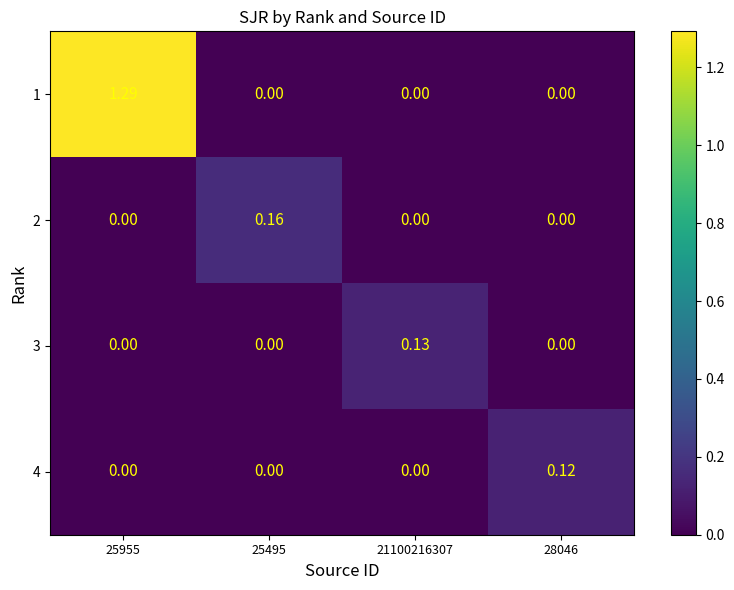

List the series in order of their peak value, lowest first.

4, 3, 2, 1